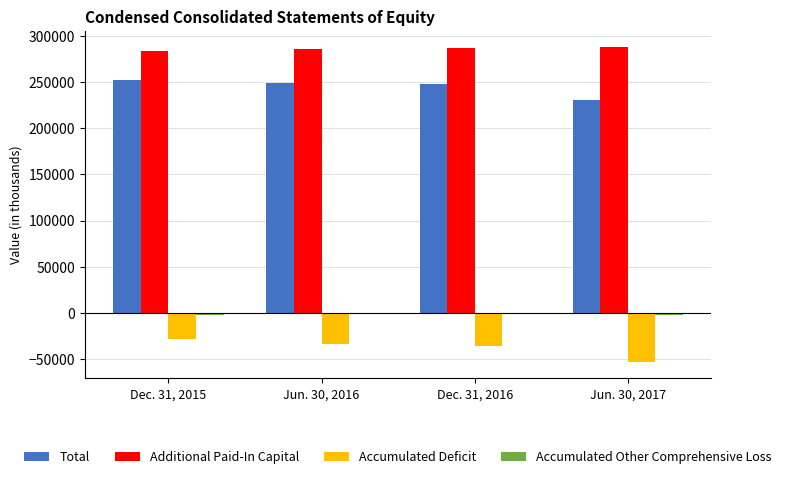

Rank the categories by Accumulated Deficit value from highest to lowest.

Dec. 31, 2015, Jun. 30, 2016, Dec. 31, 2016, Jun. 30, 2017